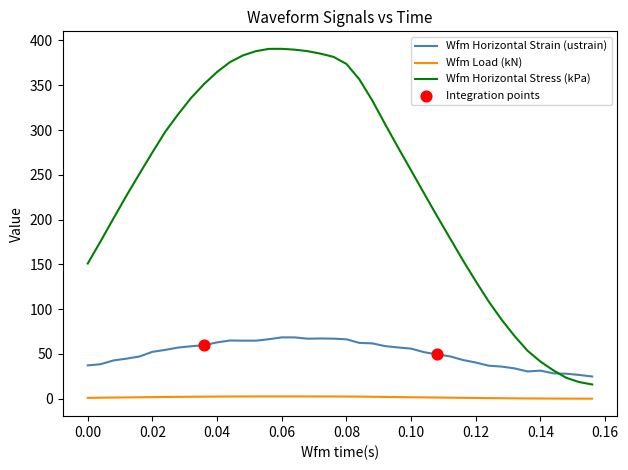

Which series has the largest total across all categories?

Wfm Horizontal Stress (kPa)